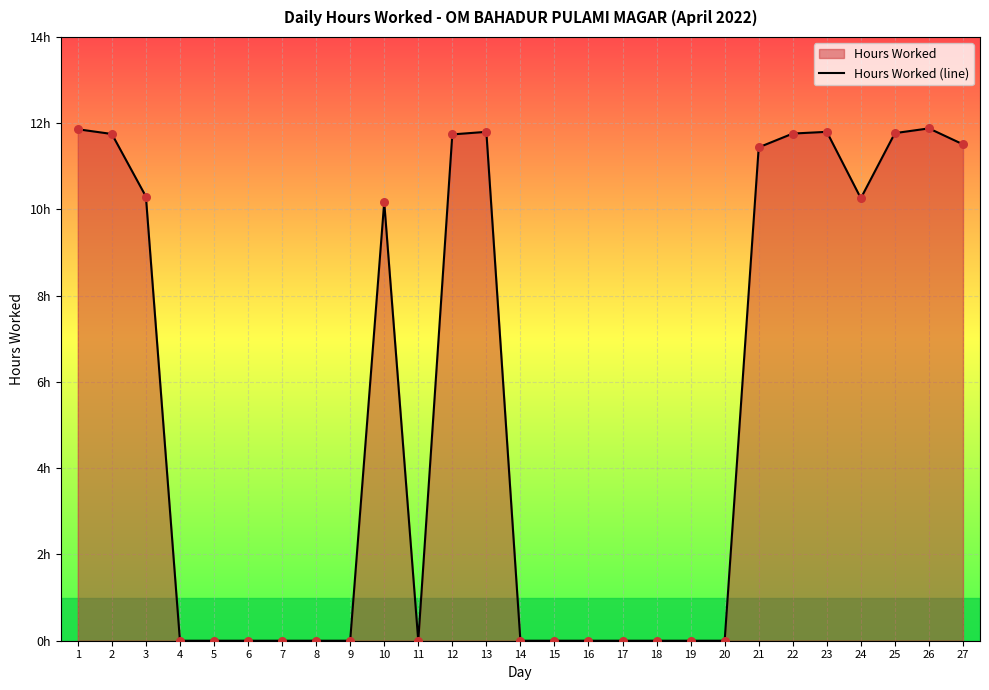

Which has a higher value, 26 or 21?

26